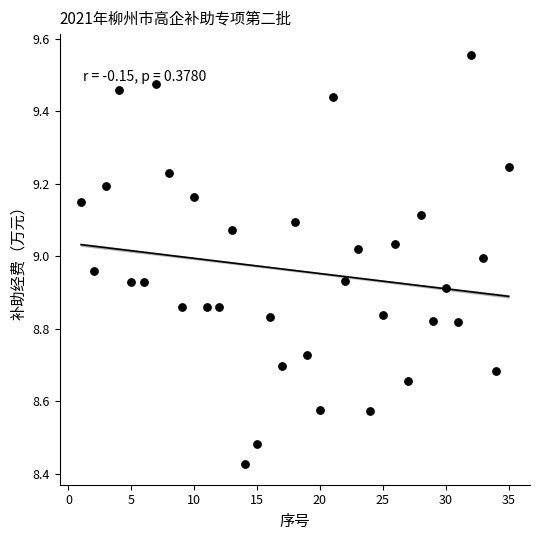

What is the range of X values (max minus min)?

34.0